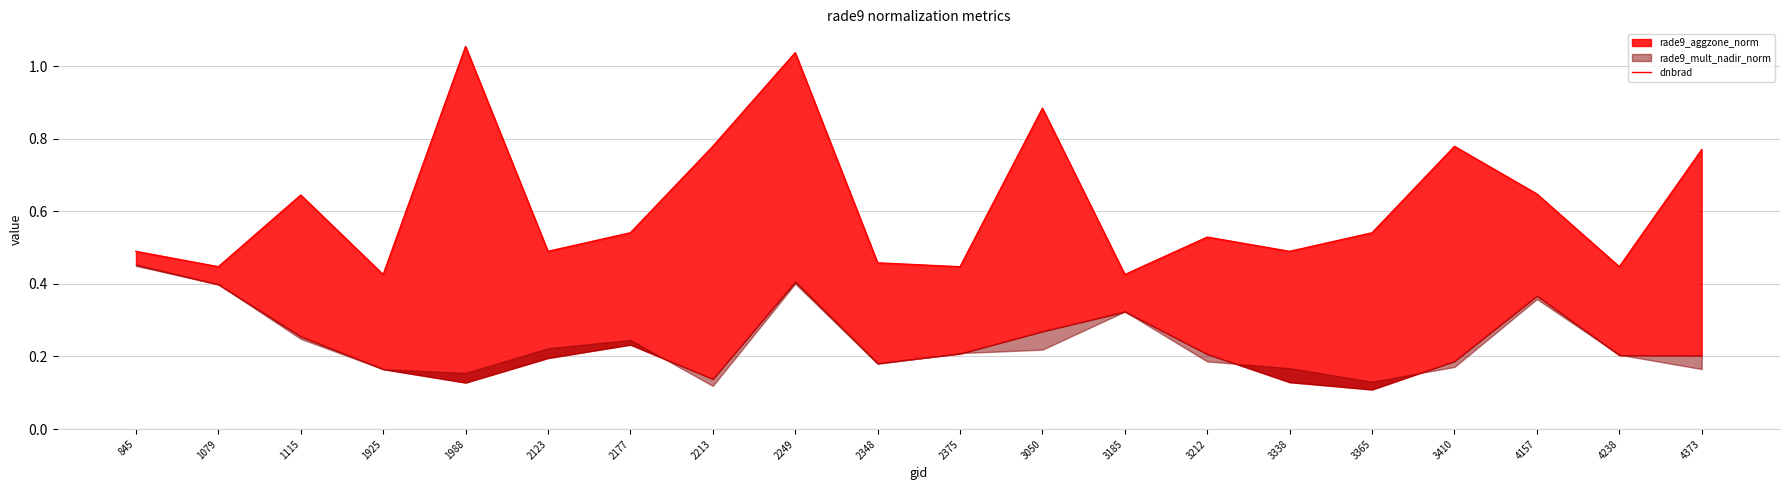

Reading right to left, extract all data points from this chart.

0.8	0.4	0.6	0.8	0.5	0.5	0.5	0.4	0.9	0.4	0.5	1.0	0.8	0.5	0.5	1.1	0.4	0.6	0.4	0.5